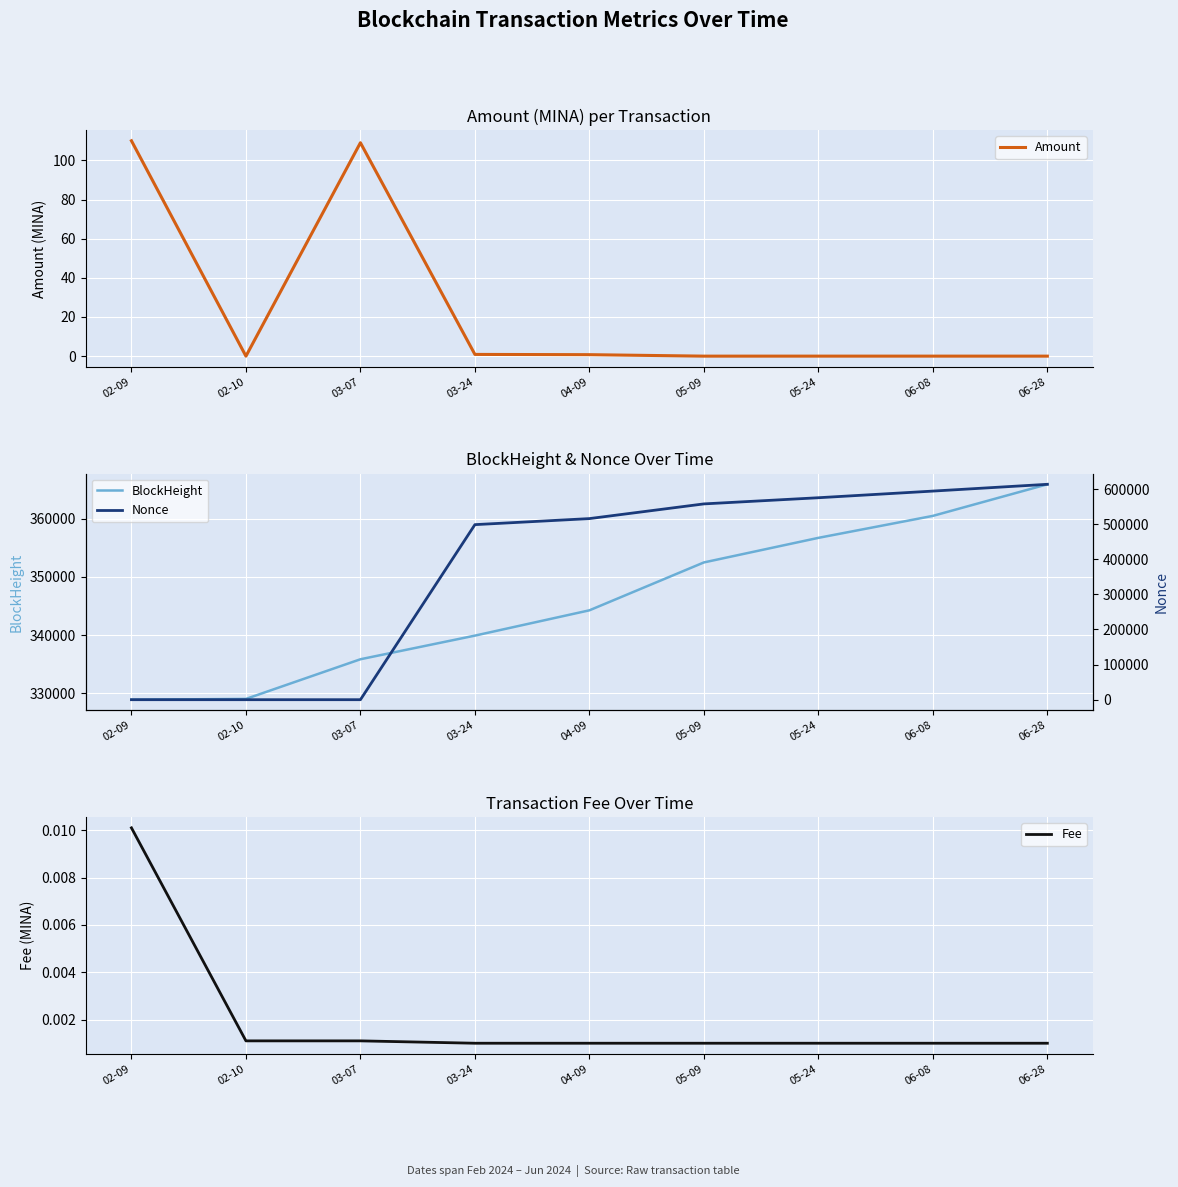

What is the label of the 4th point from the left?

03-24